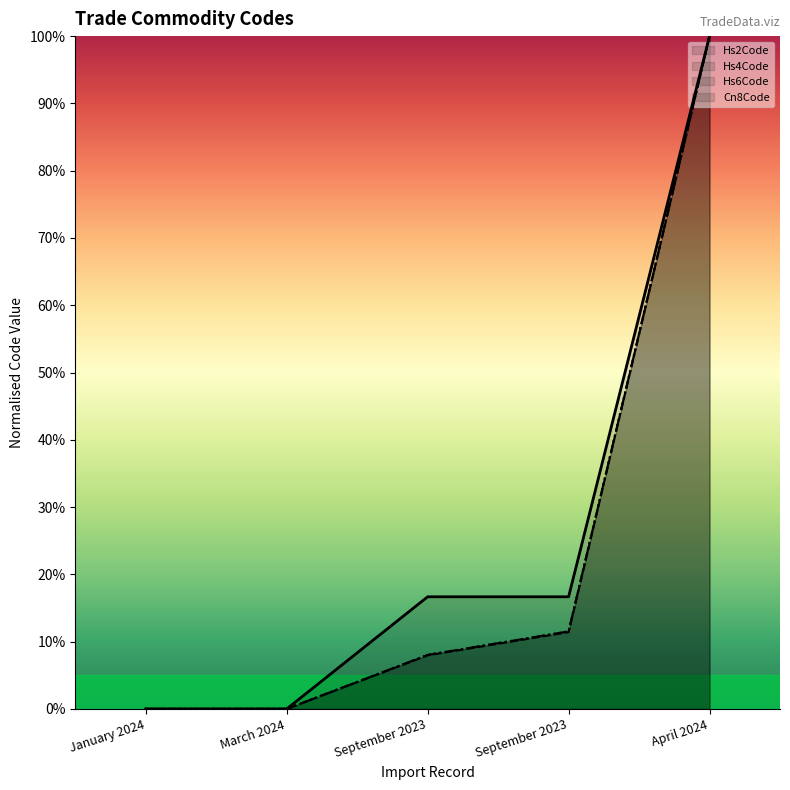

Reading left to right, list all the values displayed in this chart.

Hs2Code (line): January 2024=0.0	March 2024=0.0	September 2023=16.7	September 2023=16.7	April 2024=100.0
Hs4Code (line): January 2024=0.0	March 2024=0.0	September 2023=8.0	September 2023=11.4	April 2024=100.0
Hs6Code (line): January 2024=0.0	March 2024=0.0	September 2023=8.0	September 2023=11.5	April 2024=100.0
Cn8Code (line): January 2024=0.0	March 2024=0.0	September 2023=8.0	September 2023=11.5	April 2024=100.0